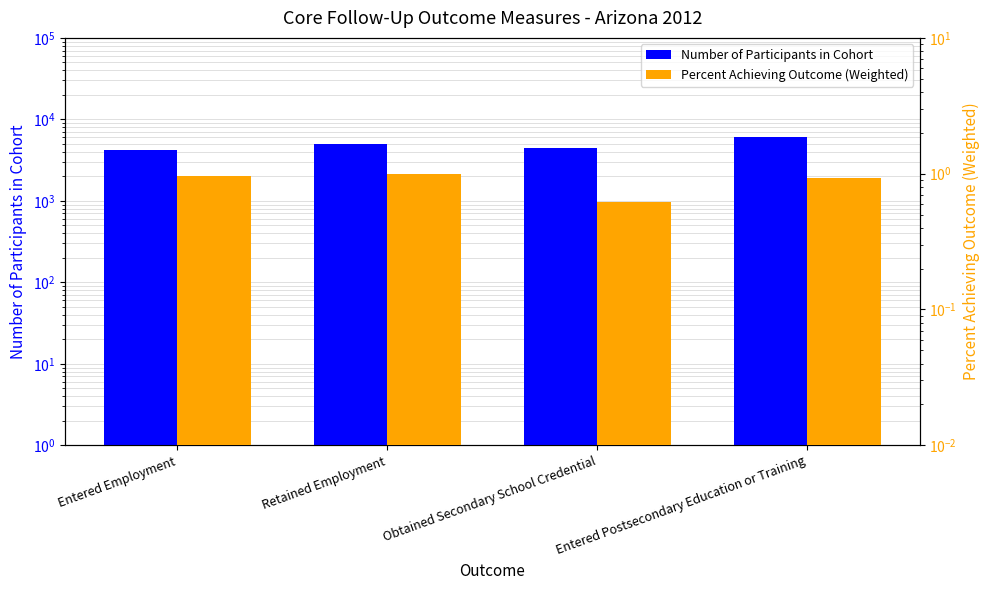

The value of Number of Participants in Cohort at Entered Postsecondary Education or Training is 6069.0. True or false?

True